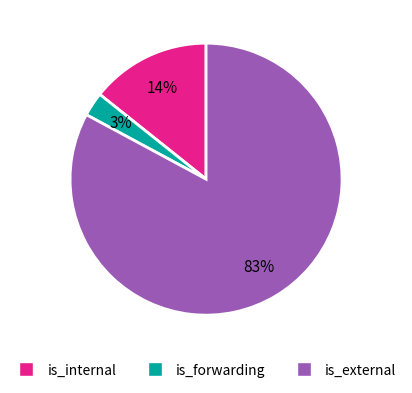

To the nearest percent, what portion does is_internal represent?

14%